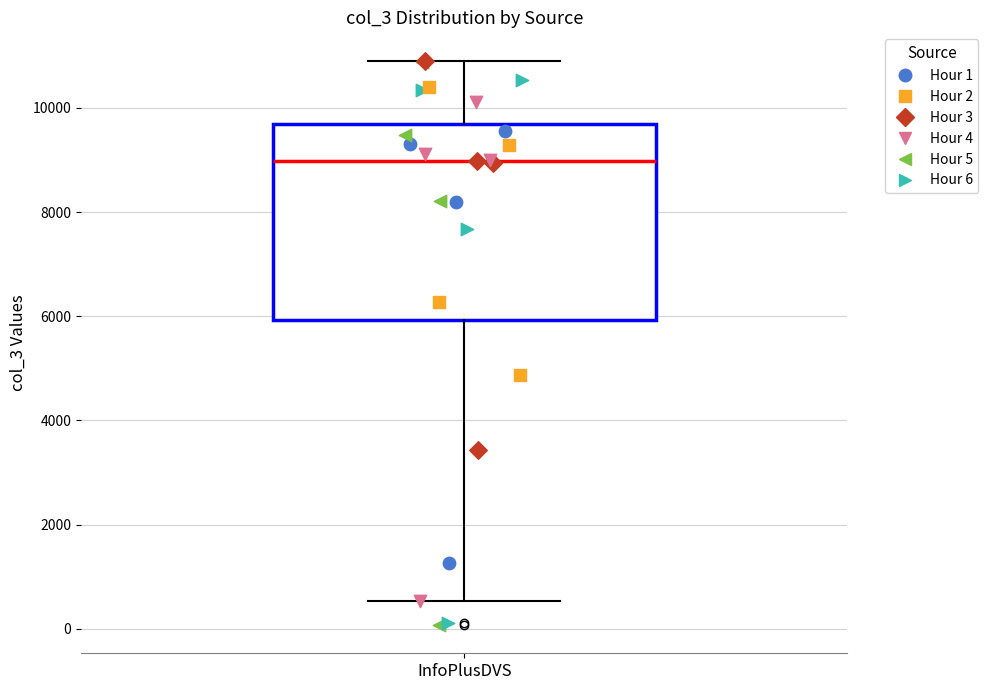

Where does the lower whisker of the box for InfoPlusDVS end on the y-axis? The values are not printed on the chart, so give them approximately, as read against the axis.

600